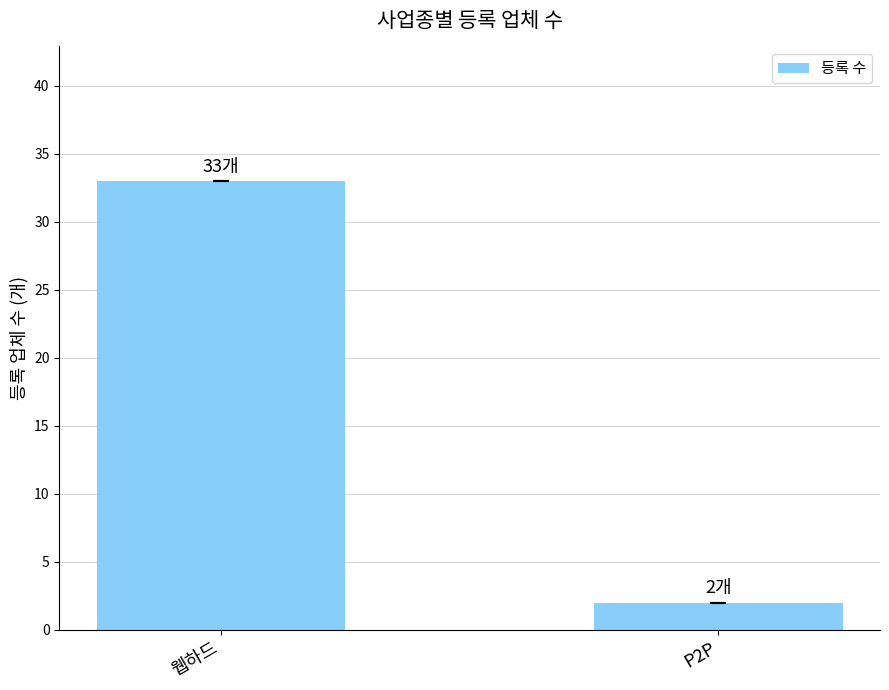

Rank the categories by value from highest to lowest.

웹하드, P2P